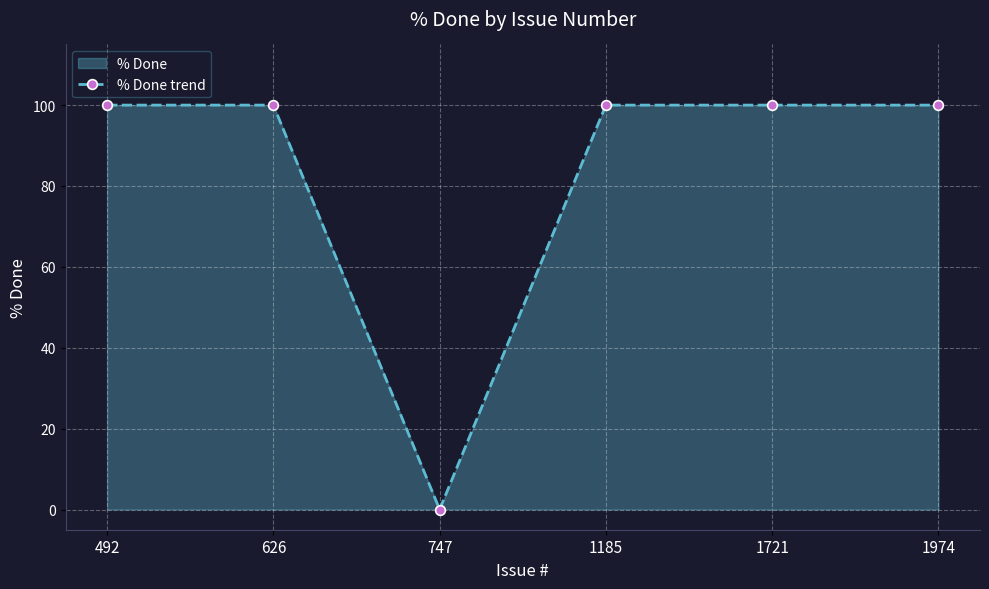

At which category does the data reach its first local valley?

747